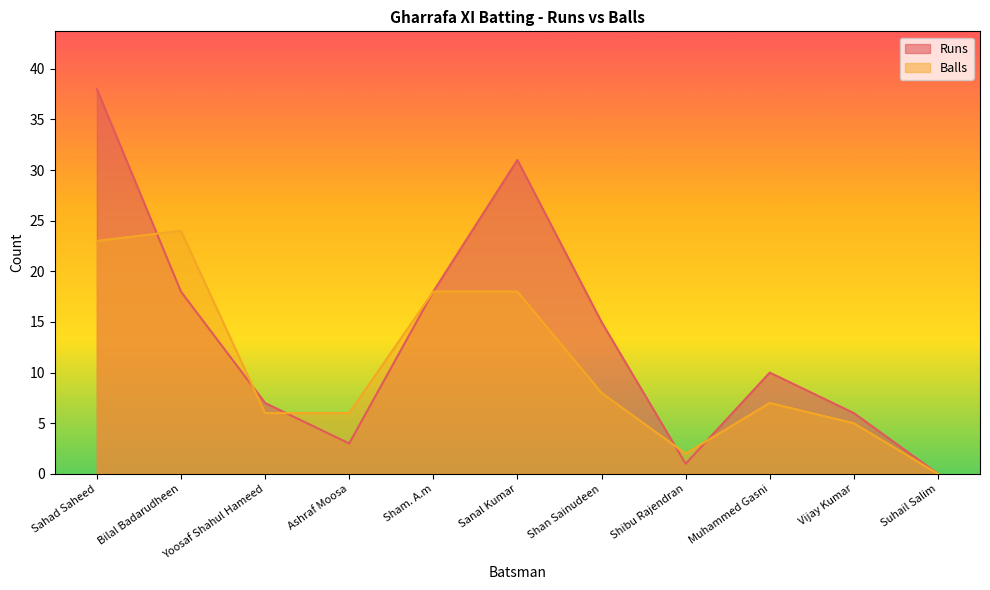

What is the greatest value displayed?

38